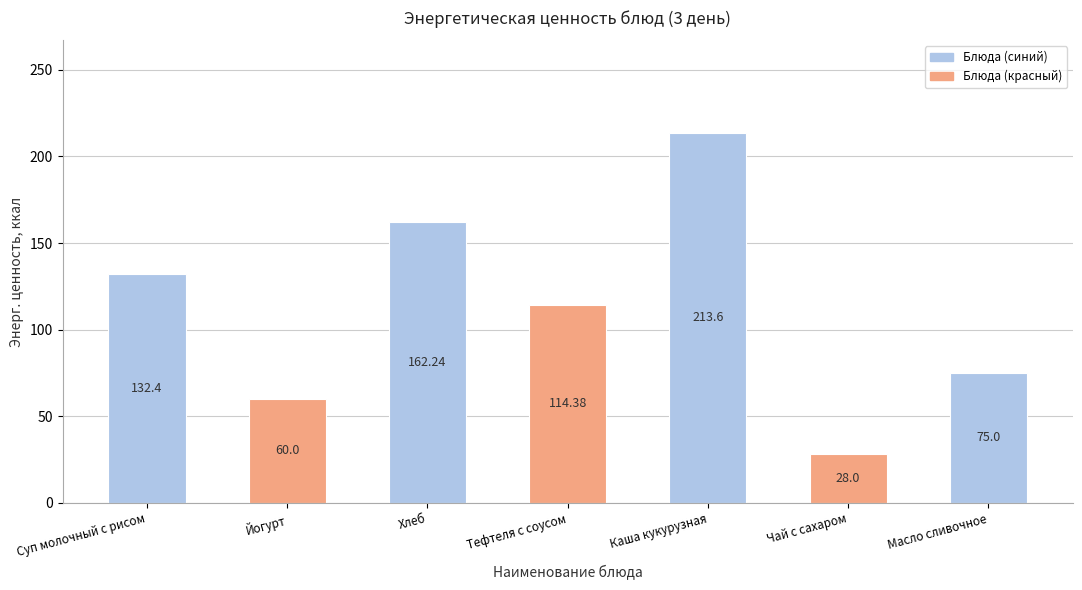

Does the chart contain any negative values?

No